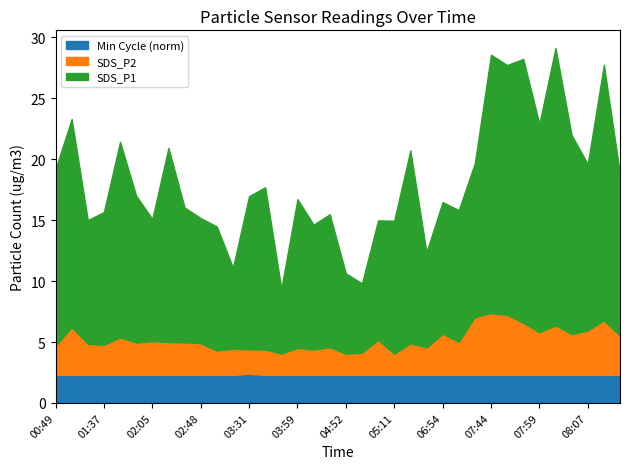

What is the spread (max minus min) of values at 08:07?

11.4